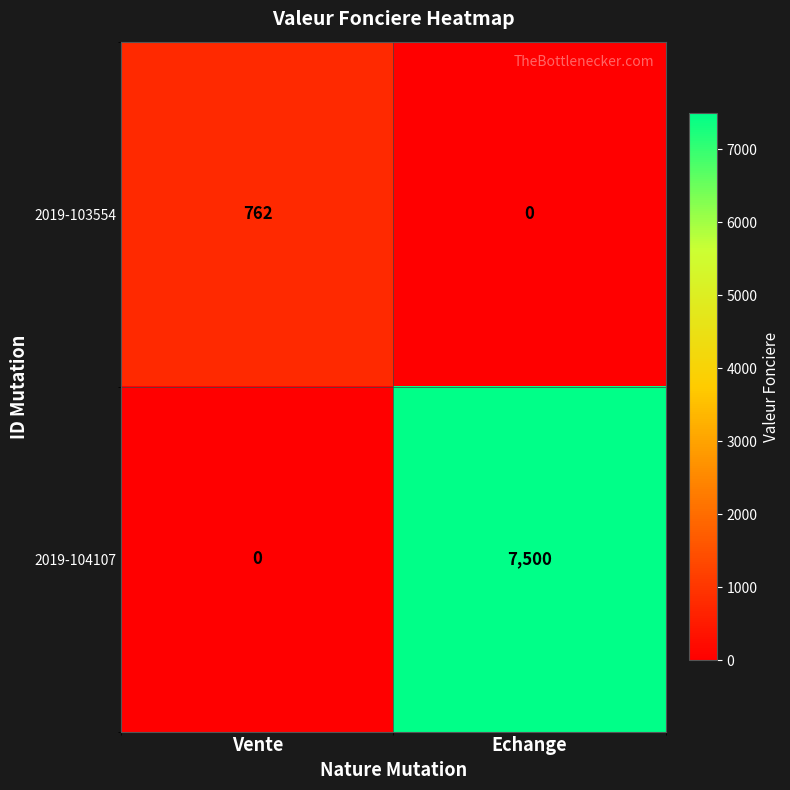

The 2019-103554 series shows 0 at Echange. True or false?

True